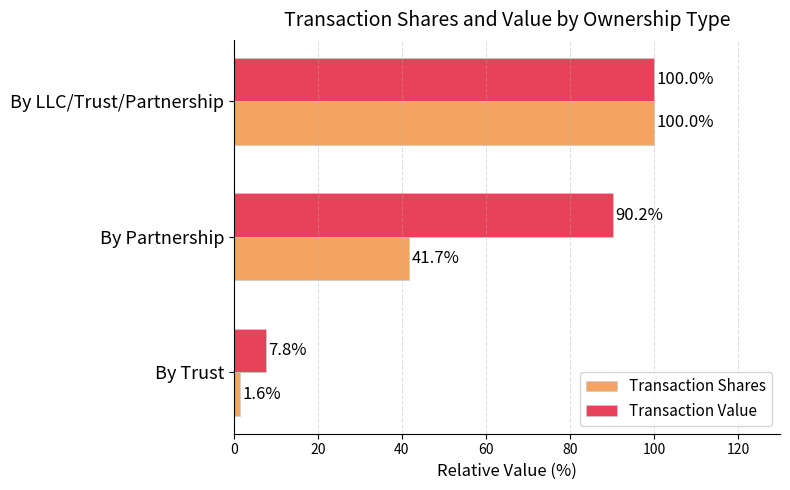

What is the approximate value of Transaction Value at By LLC/Trust/Partnership?

100.0